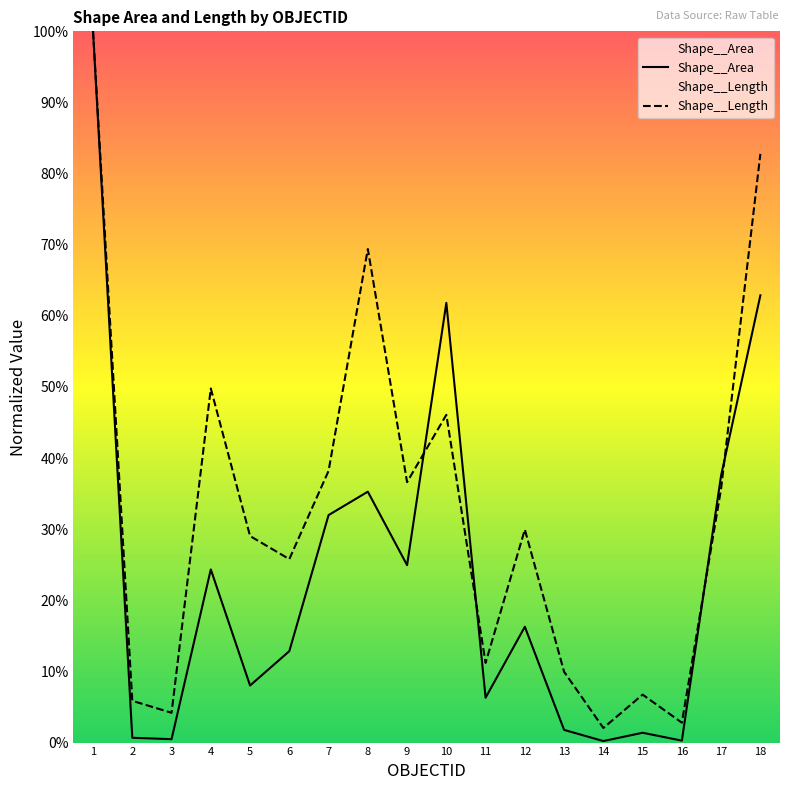

At how many categories does at least one series exceed 94?

1